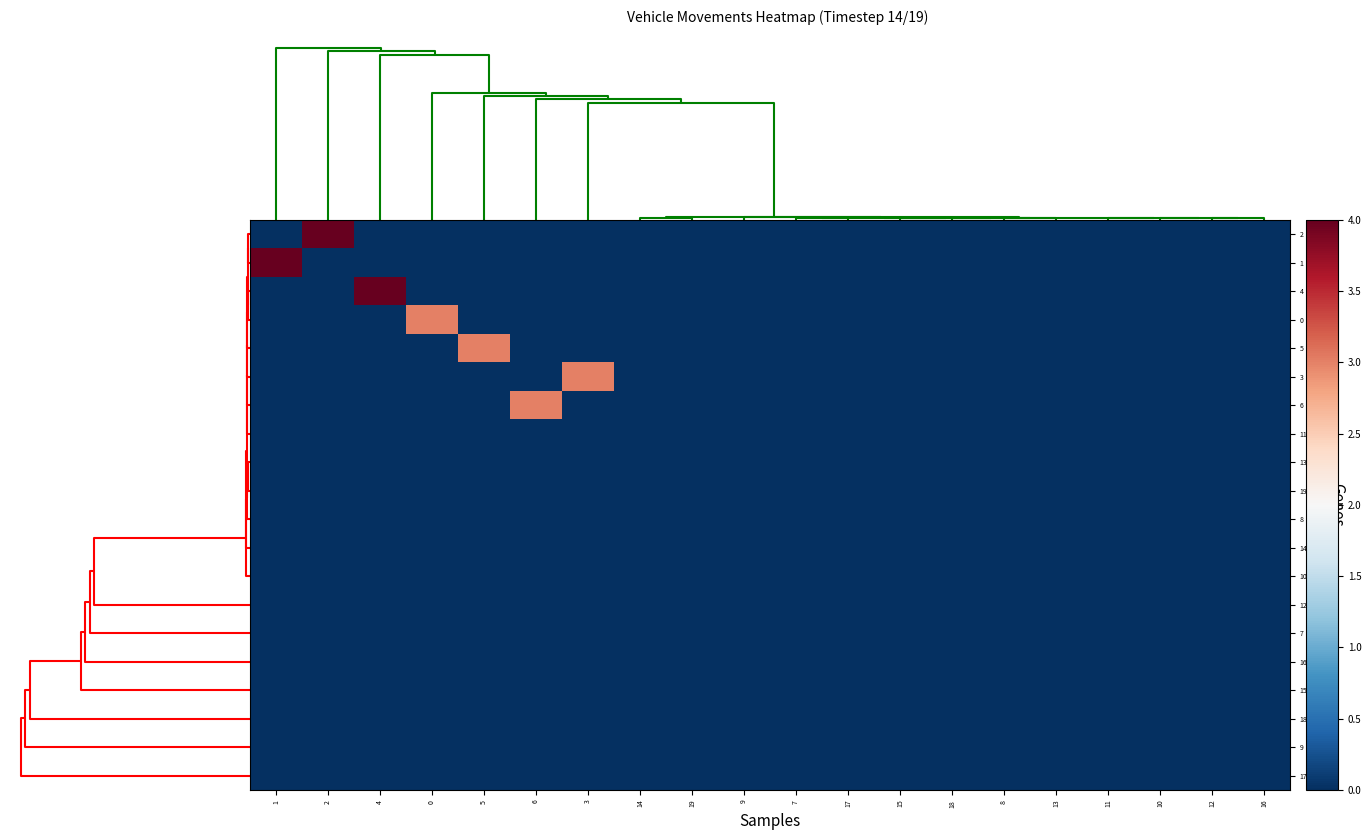

Reading right to left, transcribe all the data shown in this chart.

2: 16=0	12=0	10=0	11=0	13=0	8=0	18=0	15=0	17=0	7=0	9=0	19=0	14=0	3=0	6=0	5=0	0=0	4=0	2=4	1=0
1: 16=0	12=0	10=0	11=0	13=0	8=0	18=0	15=0	17=0	7=0	9=0	19=0	14=0	3=0	6=0	5=0	0=0	4=0	2=0	1=4
4: 16=0	12=0	10=0	11=0	13=0	8=0	18=0	15=0	17=0	7=0	9=0	19=0	14=0	3=0	6=0	5=0	0=0	4=4	2=0	1=0
0: 16=0	12=0	10=0	11=0	13=0	8=0	18=0	15=0	17=0	7=0	9=0	19=0	14=0	3=0	6=0	5=0	0=3	4=0	2=0	1=0
5: 16=0	12=0	10=0	11=0	13=0	8=0	18=0	15=0	17=0	7=0	9=0	19=0	14=0	3=0	6=0	5=3	0=0	4=0	2=0	1=0
3: 16=0	12=0	10=0	11=0	13=0	8=0	18=0	15=0	17=0	7=0	9=0	19=0	14=0	3=3	6=0	5=0	0=0	4=0	2=0	1=0
6: 16=0	12=0	10=0	11=0	13=0	8=0	18=0	15=0	17=0	7=0	9=0	19=0	14=0	3=0	6=3	5=0	0=0	4=0	2=0	1=0
11: 16=0	12=0	10=0	11=0	13=0	8=0	18=0	15=0	17=0	7=0	9=0	19=0	14=0	3=0	6=0	5=0	0=0	4=0	2=0	1=0
13: 16=0	12=0	10=0	11=0	13=0	8=0	18=0	15=0	17=0	7=0	9=0	19=0	14=0	3=0	6=0	5=0	0=0	4=0	2=0	1=0
19: 16=0	12=0	10=0	11=0	13=0	8=0	18=0	15=0	17=0	7=0	9=0	19=0	14=0	3=0	6=0	5=0	0=0	4=0	2=0	1=0
8: 16=0	12=0	10=0	11=0	13=0	8=0	18=0	15=0	17=0	7=0	9=0	19=0	14=0	3=0	6=0	5=0	0=0	4=0	2=0	1=0
14: 16=0	12=0	10=0	11=0	13=0	8=0	18=0	15=0	17=0	7=0	9=0	19=0	14=0	3=0	6=0	5=0	0=0	4=0	2=0	1=0
10: 16=0	12=0	10=0	11=0	13=0	8=0	18=0	15=0	17=0	7=0	9=0	19=0	14=0	3=0	6=0	5=0	0=0	4=0	2=0	1=0
12: 16=0	12=0	10=0	11=0	13=0	8=0	18=0	15=0	17=0	7=0	9=0	19=0	14=0	3=0	6=0	5=0	0=0	4=0	2=0	1=0
7: 16=0	12=0	10=0	11=0	13=0	8=0	18=0	15=0	17=0	7=0	9=0	19=0	14=0	3=0	6=0	5=0	0=0	4=0	2=0	1=0
16: 16=0	12=0	10=0	11=0	13=0	8=0	18=0	15=0	17=0	7=0	9=0	19=0	14=0	3=0	6=0	5=0	0=0	4=0	2=0	1=0
15: 16=0	12=0	10=0	11=0	13=0	8=0	18=0	15=0	17=0	7=0	9=0	19=0	14=0	3=0	6=0	5=0	0=0	4=0	2=0	1=0
18: 16=0	12=0	10=0	11=0	13=0	8=0	18=0	15=0	17=0	7=0	9=0	19=0	14=0	3=0	6=0	5=0	0=0	4=0	2=0	1=0
9: 16=0	12=0	10=0	11=0	13=0	8=0	18=0	15=0	17=0	7=0	9=0	19=0	14=0	3=0	6=0	5=0	0=0	4=0	2=0	1=0
17: 16=0	12=0	10=0	11=0	13=0	8=0	18=0	15=0	17=0	7=0	9=0	19=0	14=0	3=0	6=0	5=0	0=0	4=0	2=0	1=0